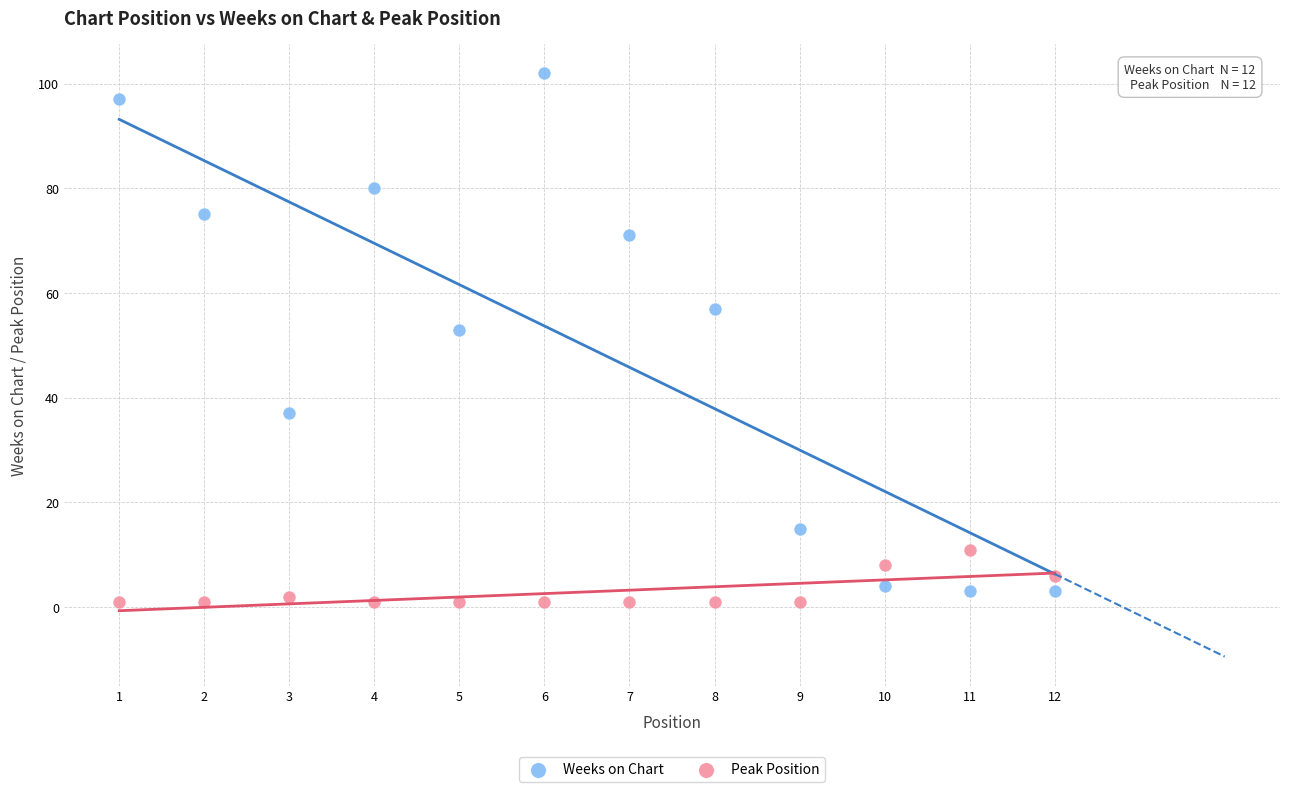

Which series has the largest Y range (max minus min)?

Weeks on Chart